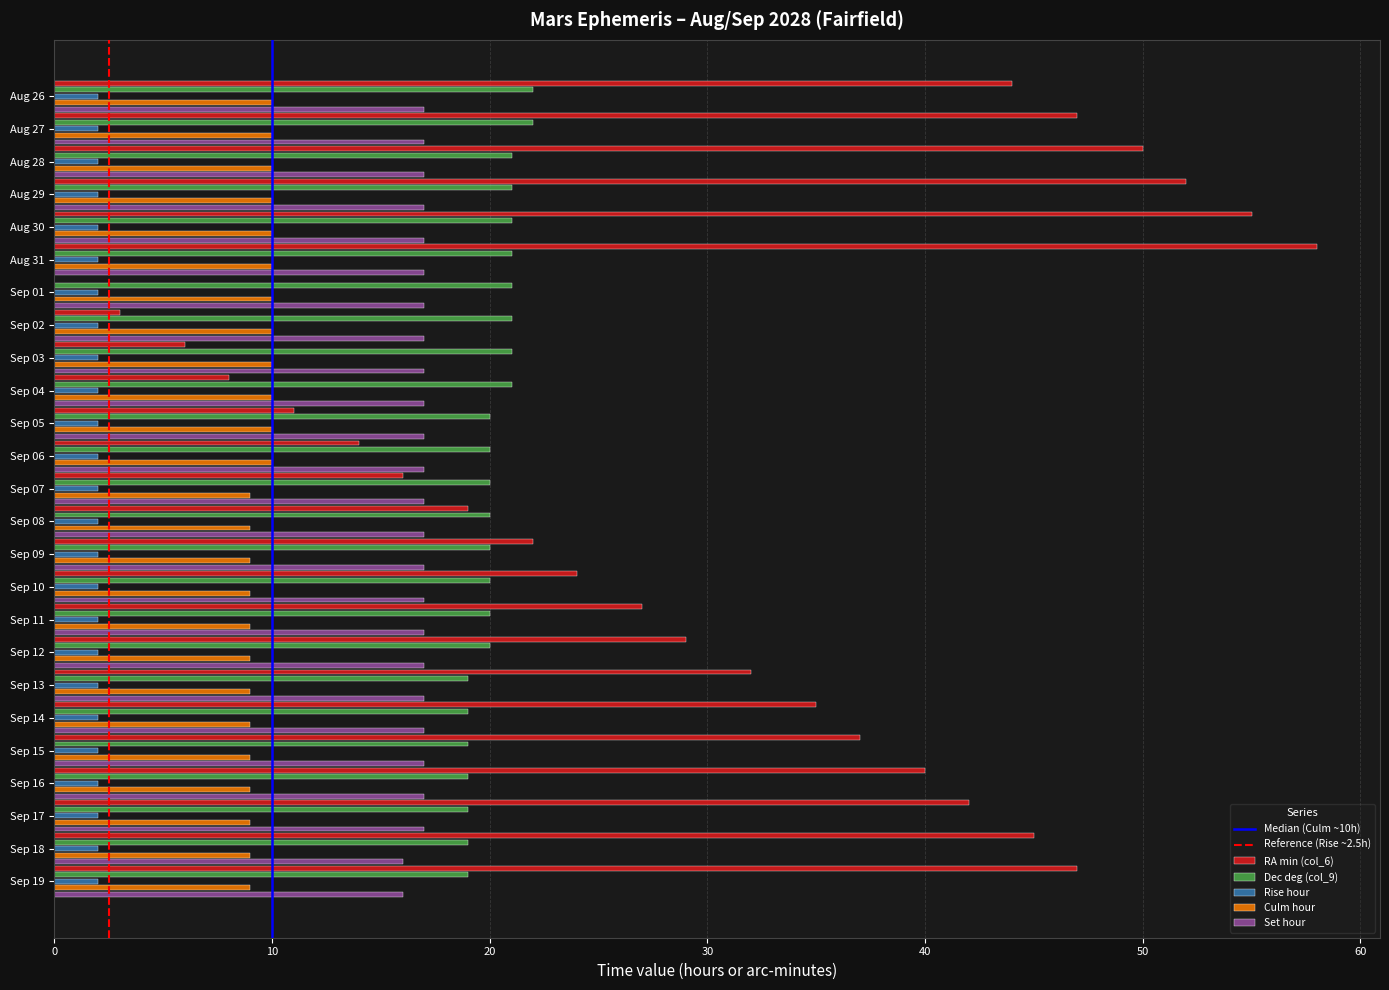

What is the maximum value shown in the chart?

58